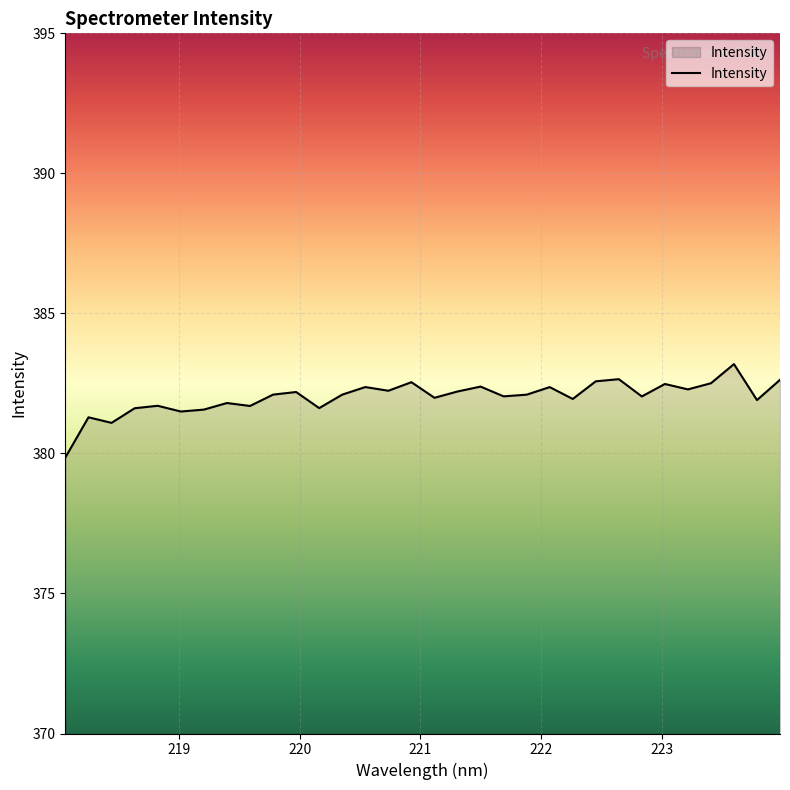

What is the difference between the maximum and minimum values?

3.3